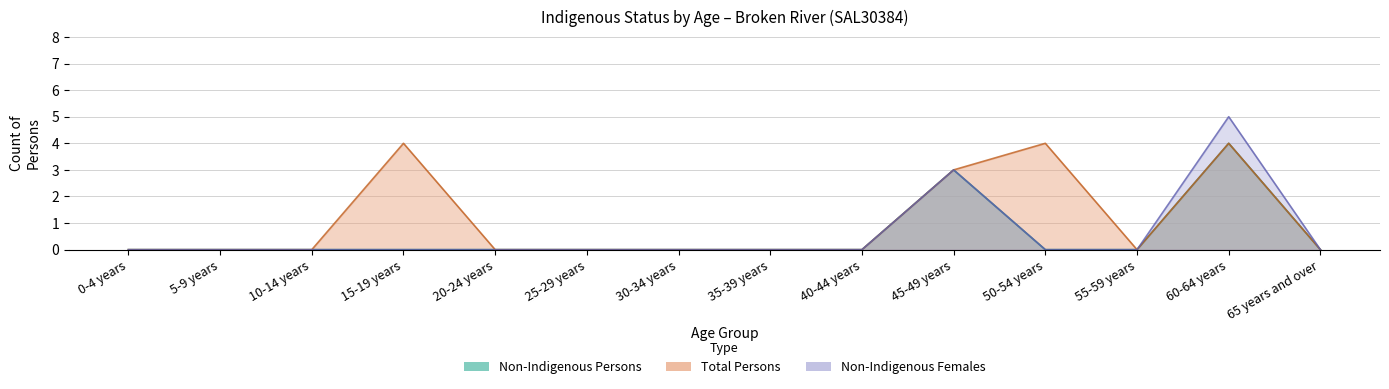

Reading right to left, what are all the values shown in this chart?

Non-Indigenous Persons: 0	4	0	0	3	0	0	0	0	0	0	0	0	0
Total Persons: 0	4	0	4	3	0	0	0	0	0	4	0	0	0
Non-Indigenous Females: 0	5	0	0	3	0	0	0	0	0	0	0	0	0